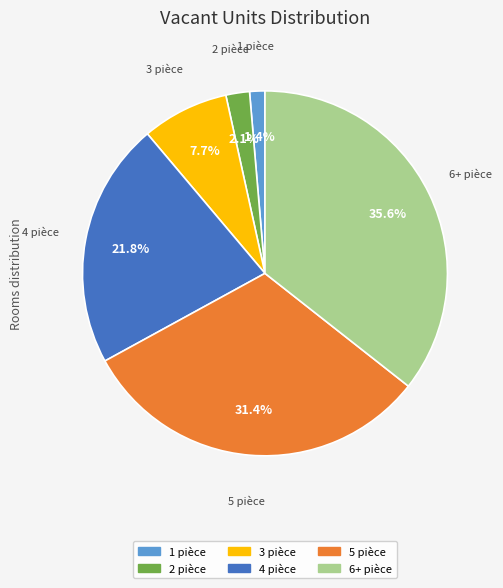

What percentage is the 5 slice, to the nearest percent?

31%